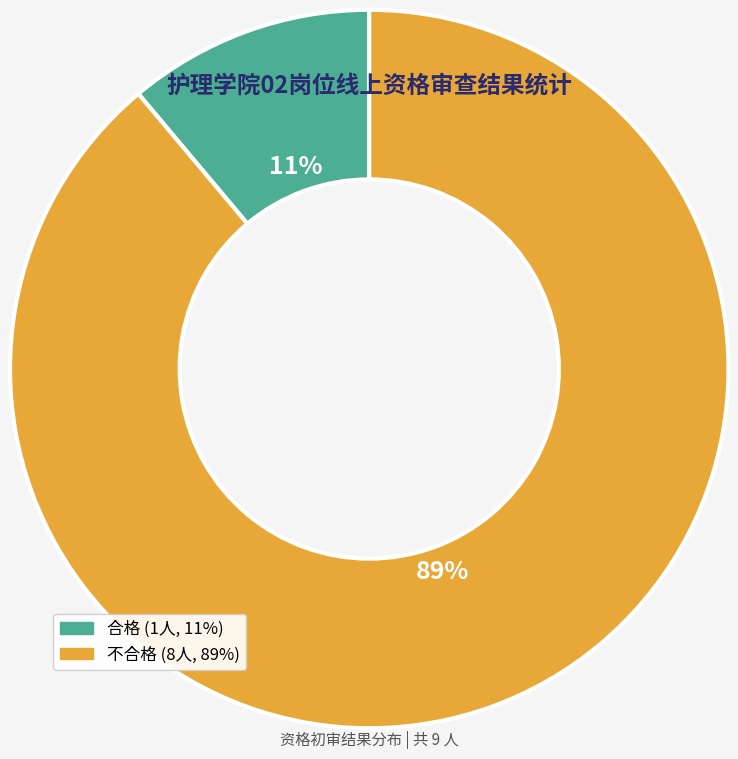

Which slice is the largest?

不合格